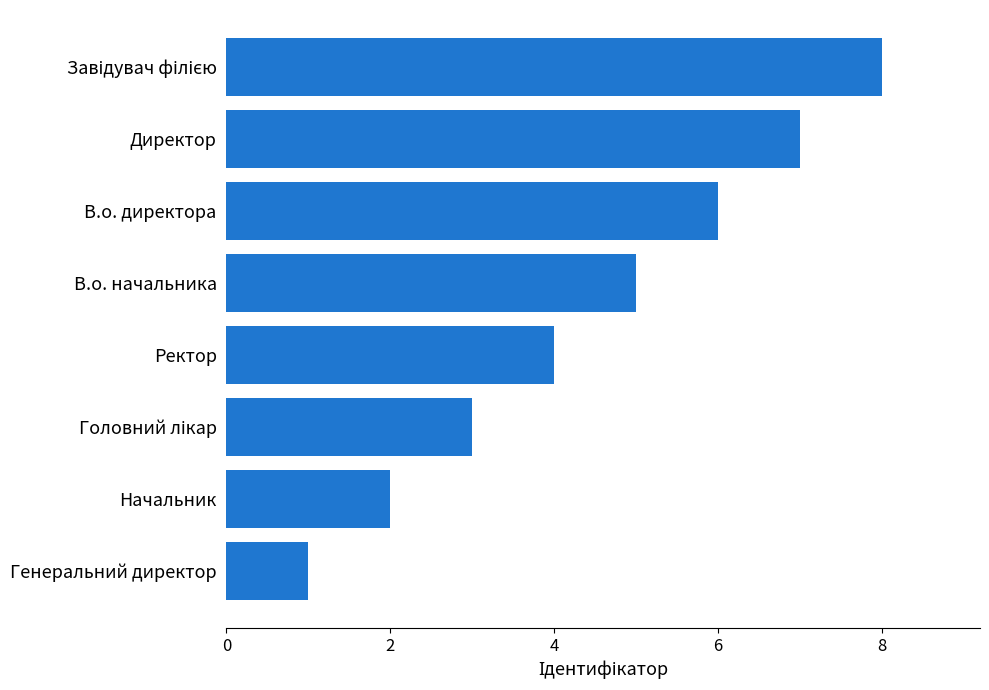

Is it true that the value at Директор is 12?

False